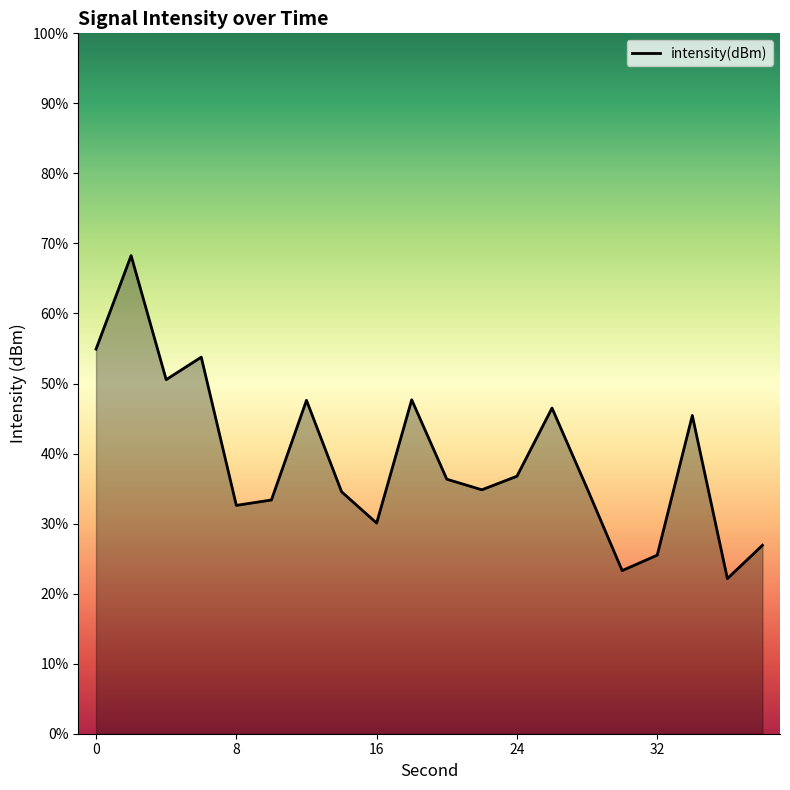

What is the approximate value at 2?

-109.9